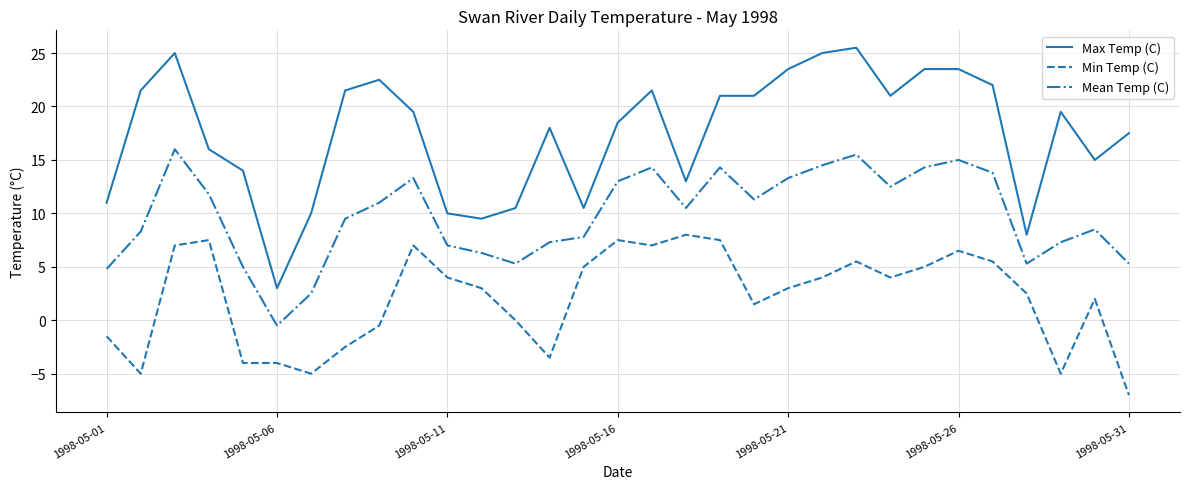

What is the difference between the maximum and minimum values in the Mean Temp (C) series?

16.5